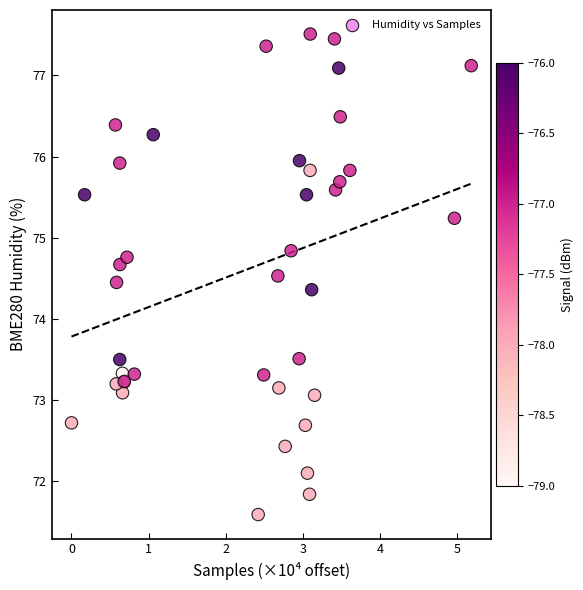

What Y value in the scatter plot is closest to 74?

74.4